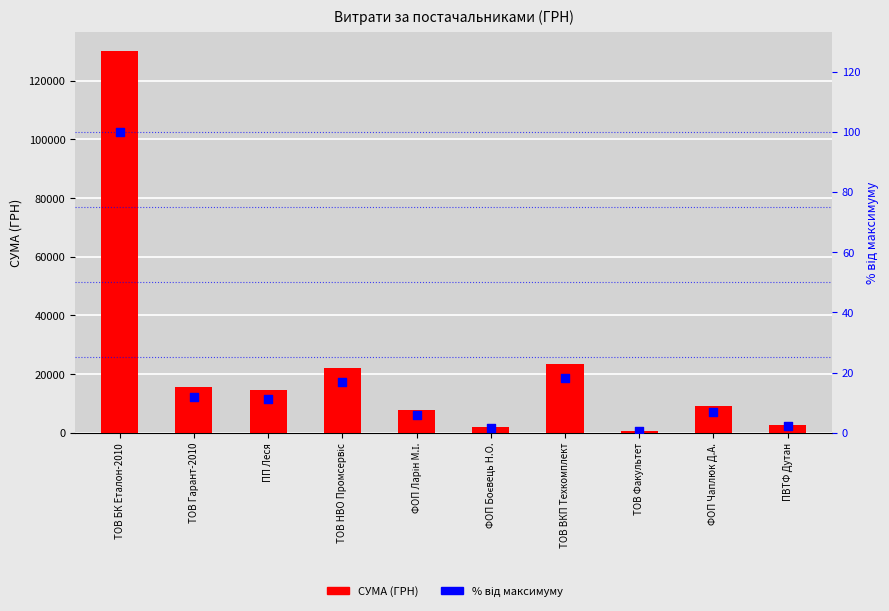

At which category is the sum across all series the highest?

ТОВ БК Еталон-2010